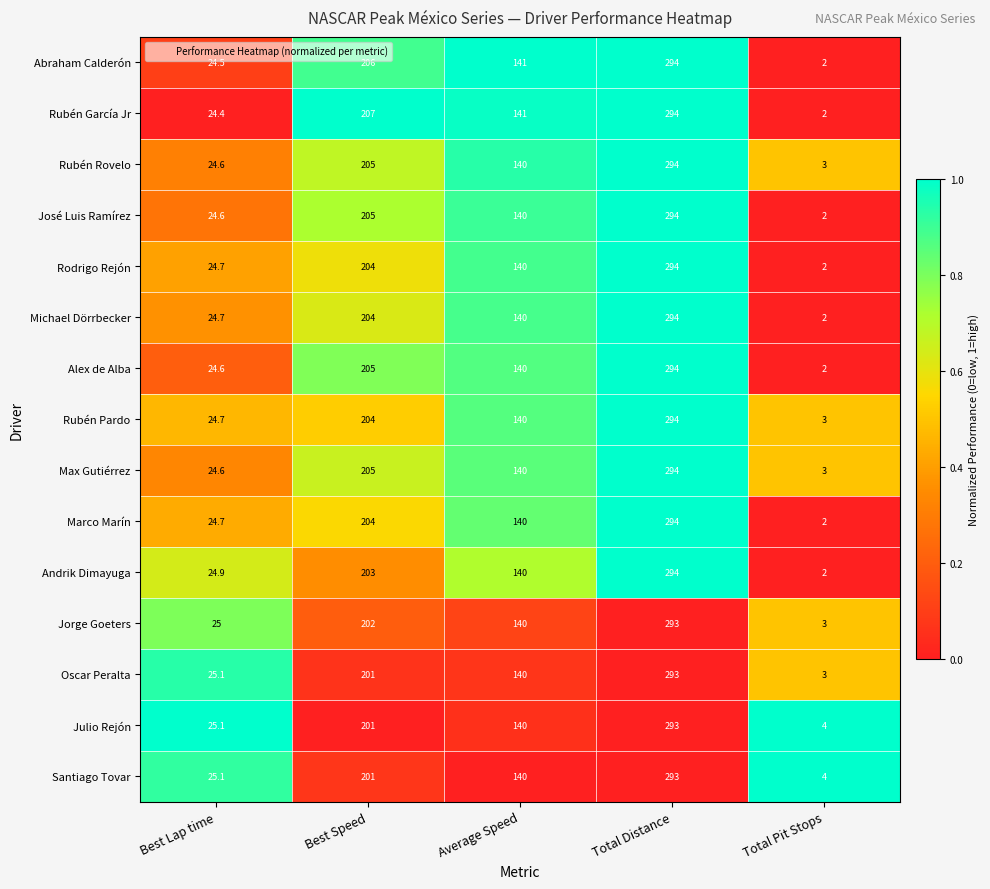

List the labels in order of Julio Rejón value, smallest first.

Total Pit Stops, Best Lap time, Average Speed, Best Speed, Total Distance